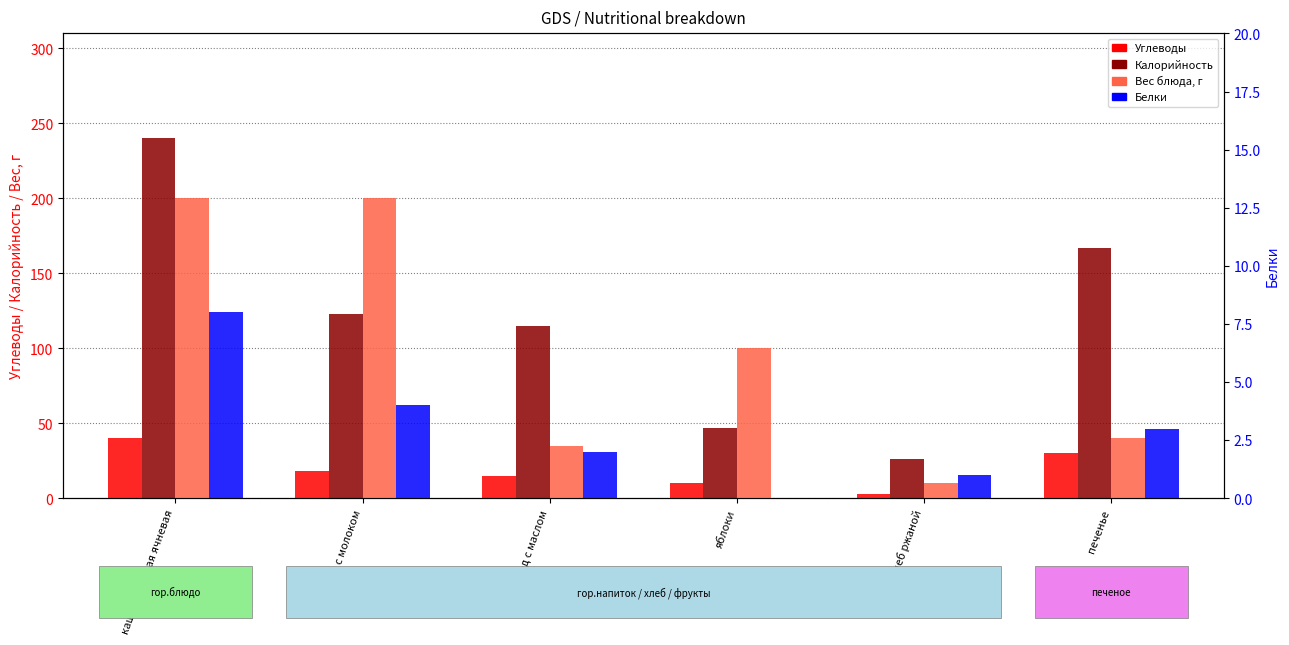

What position from the right is хлеб ржаной?

2